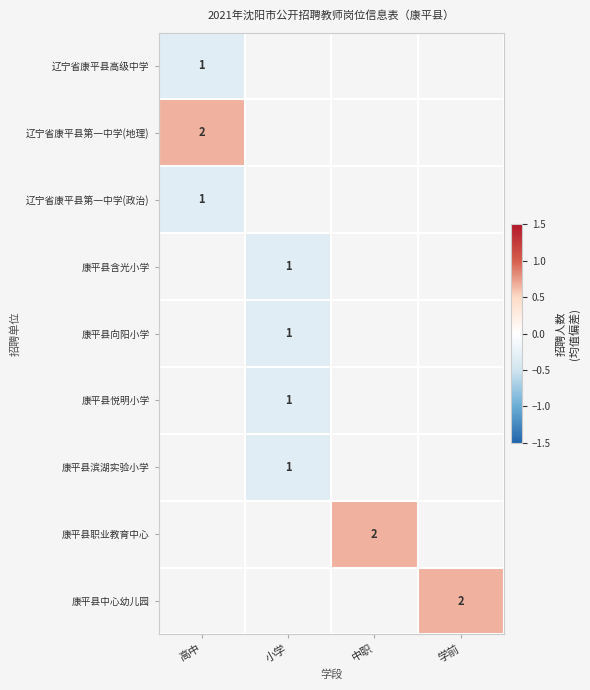

The value of 康平县职业教育中心 at 中职 is 1.0. True or false?

False